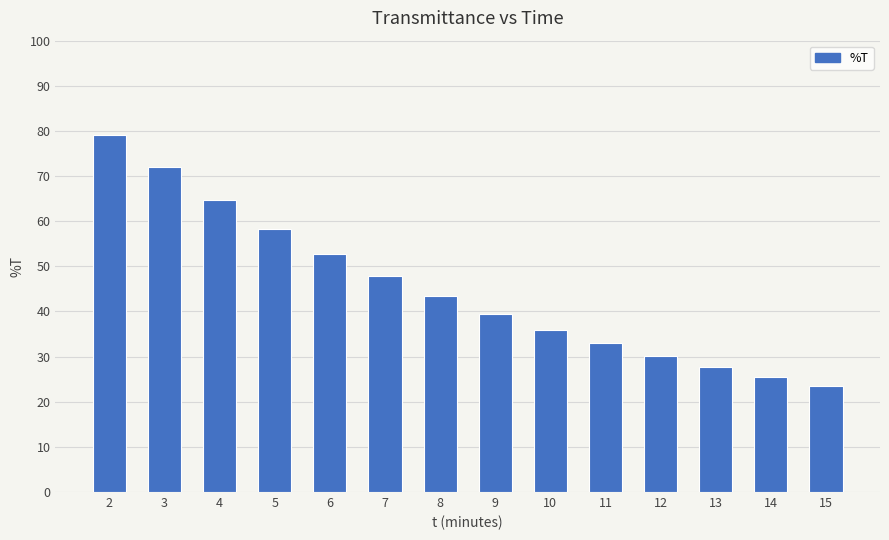

Rank the categories by value from highest to lowest.

2, 3, 4, 5, 6, 7, 8, 9, 10, 11, 12, 13, 14, 15